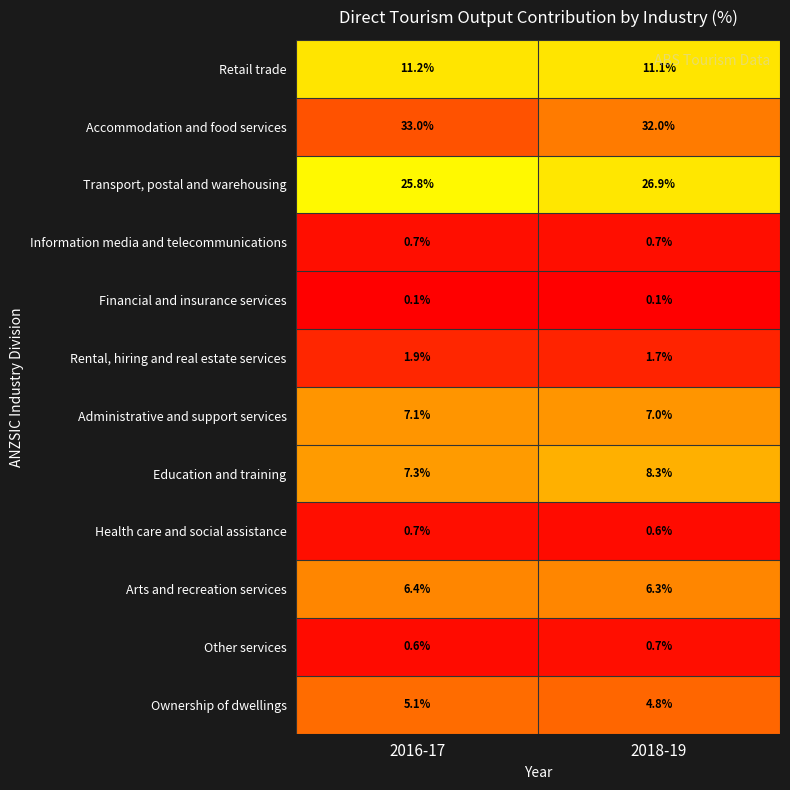

What is the smallest value displayed?

0.1